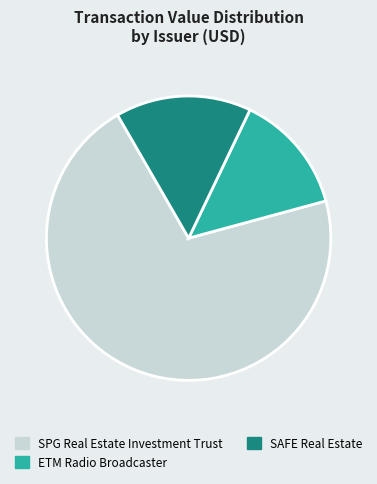

Is the sum of ETM Radio Broadcaster and SAFE Real Estate greater than half?

No